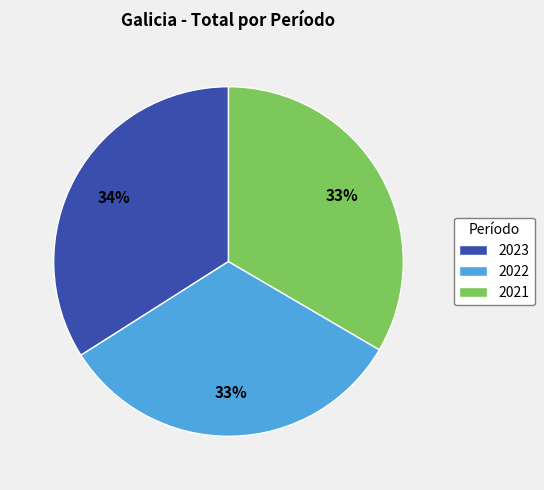

Combined, do 2023 and 2021 account for over 50%?

Yes